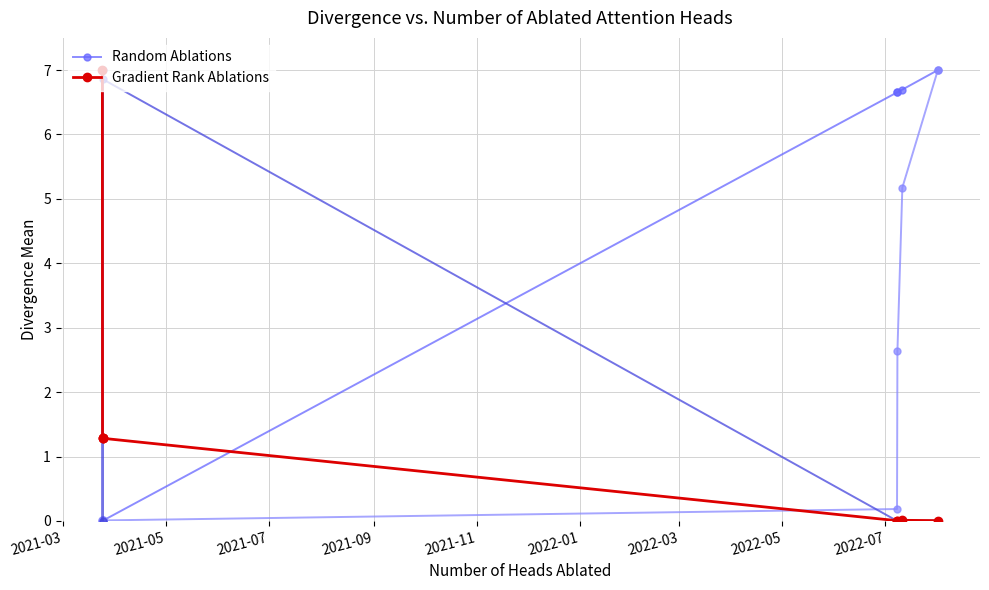

How many intersections are there between Gradient Rank Ablations and Random Ablations?

1